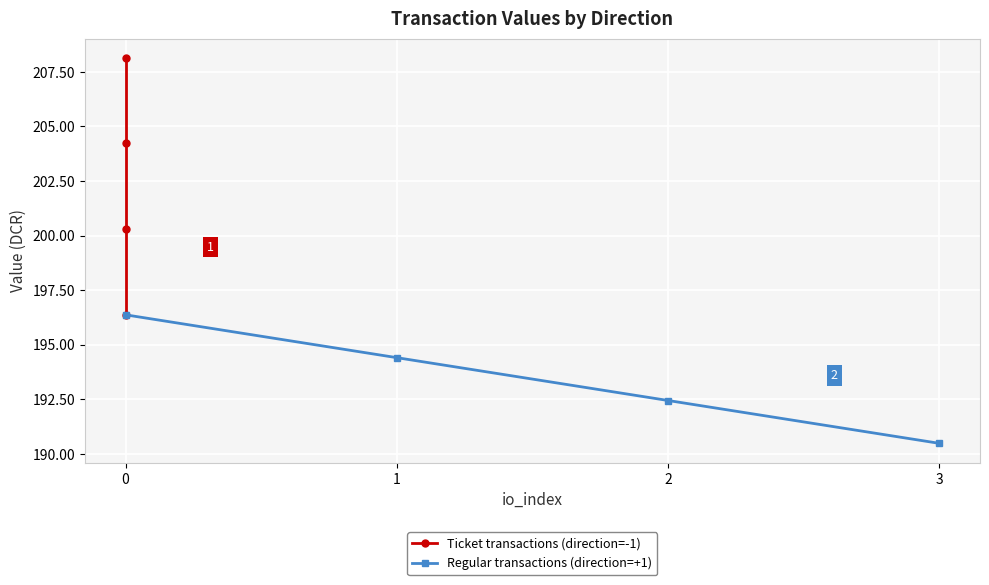

True or false: Regular transactions (direction=+1) has more than 1 interior local peaks.

False